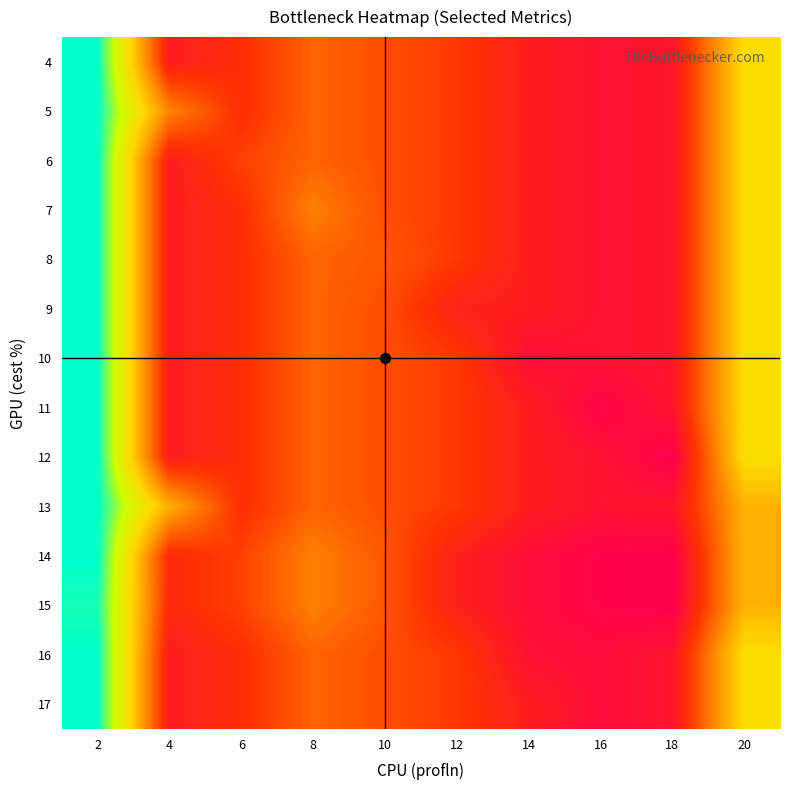

What is the spread (max minus min) of values at 12?

3.8